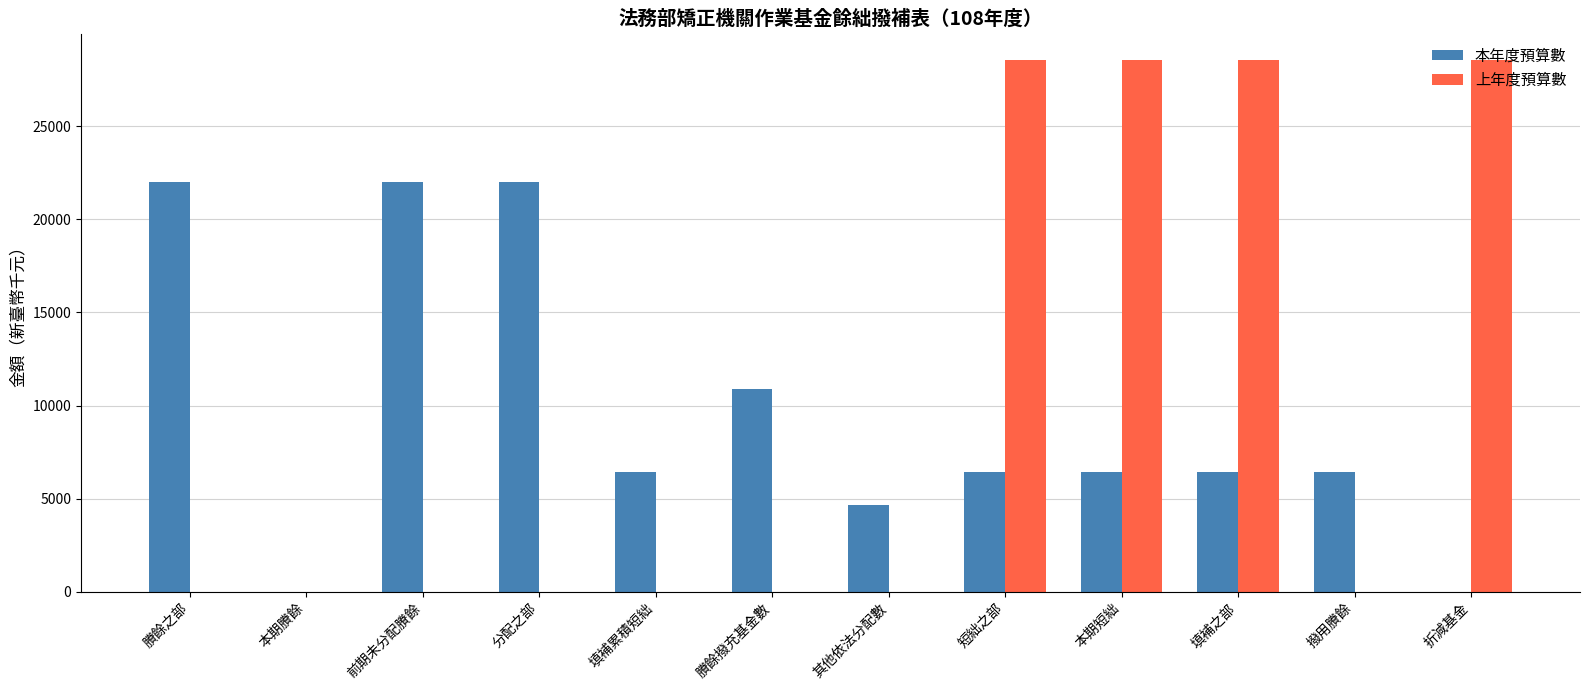

At which label does 本年度預算數 first exceed 6447?

賸餘之部